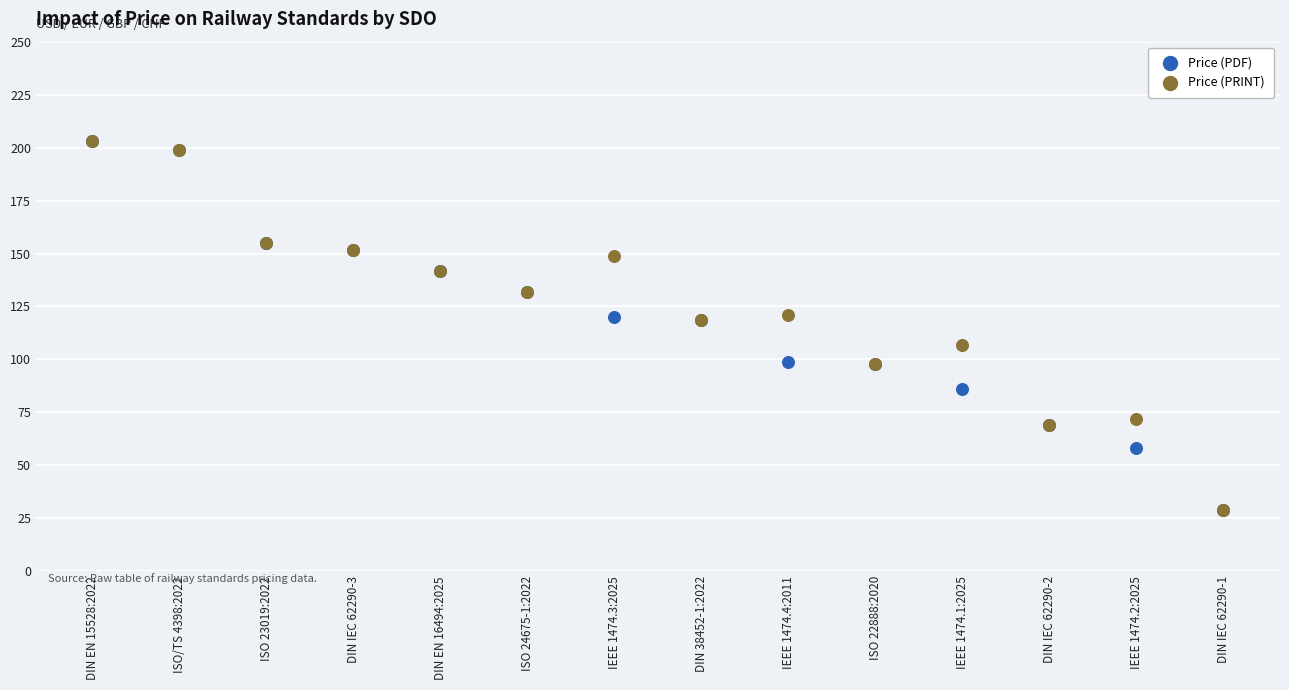

What are all the series names shown in the legend?

Price (PDF), Price (PRINT)